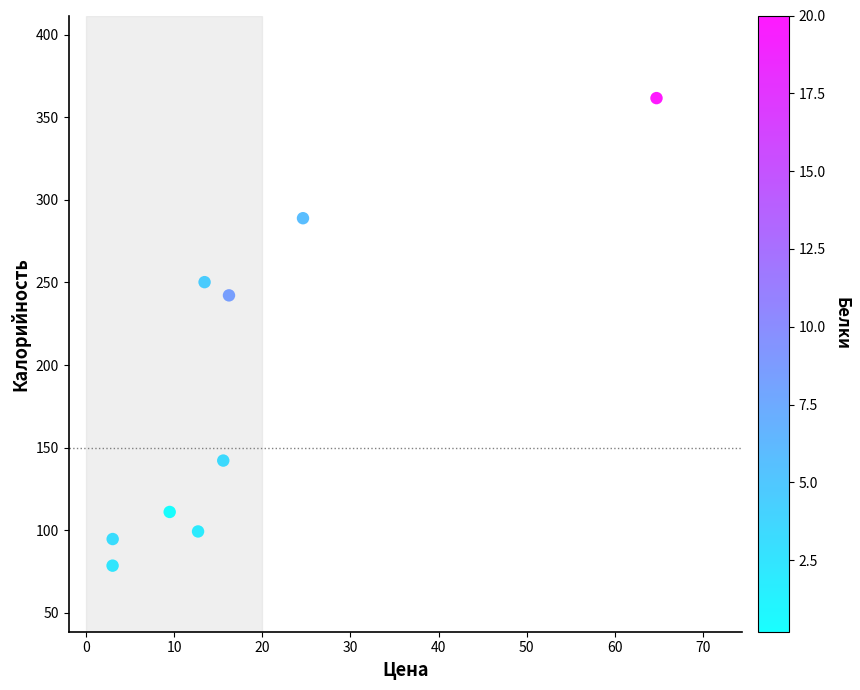

What is the range of Y values (max minus min)?

283.0